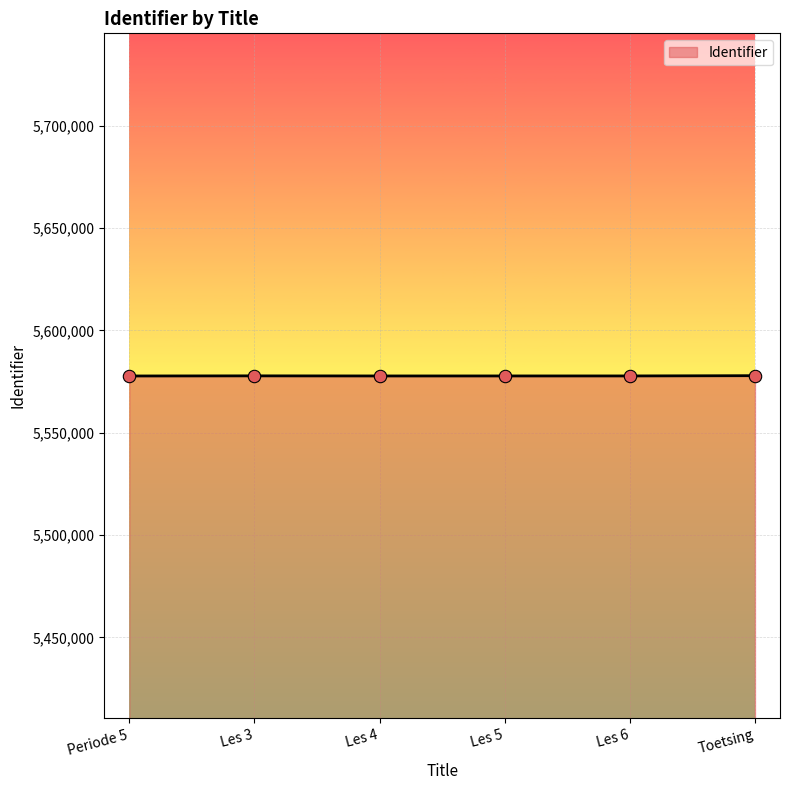

Approximately how many times larger is the value at Les 6 compared to Toetsing?

1.0